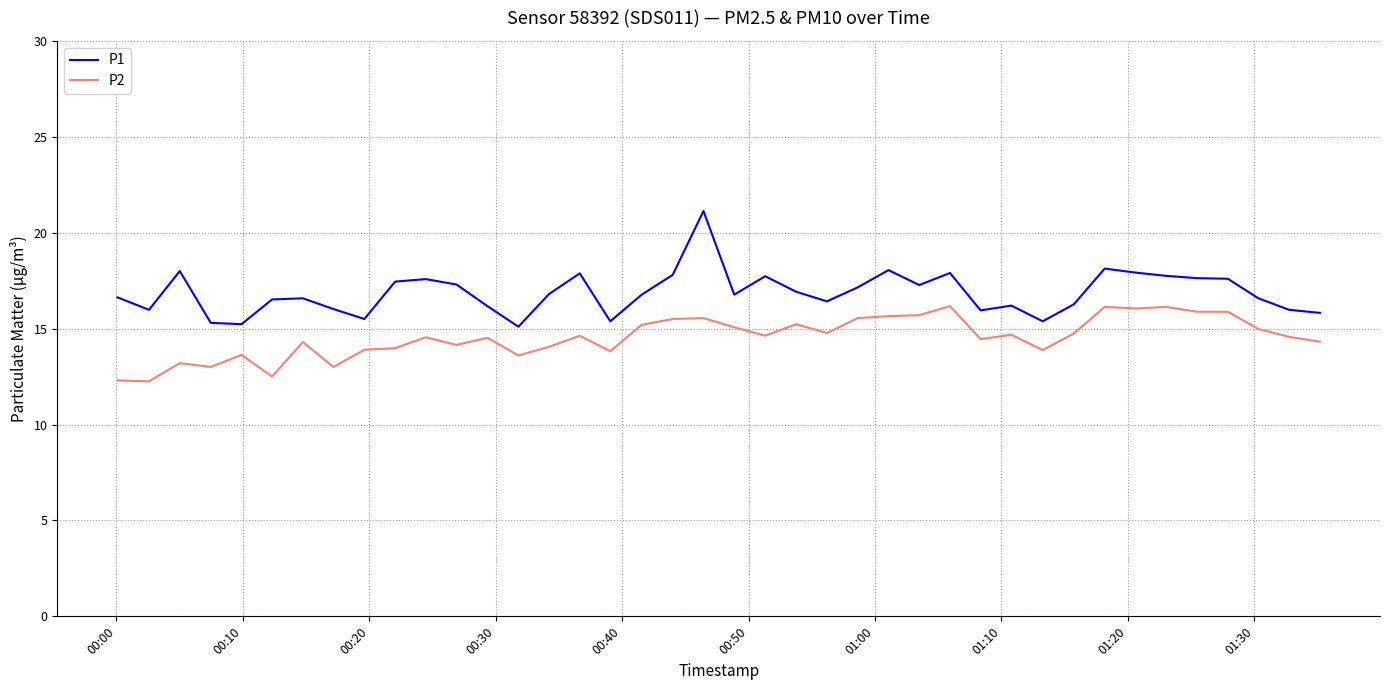

True or false: P1 and P2 cross at least once.

False